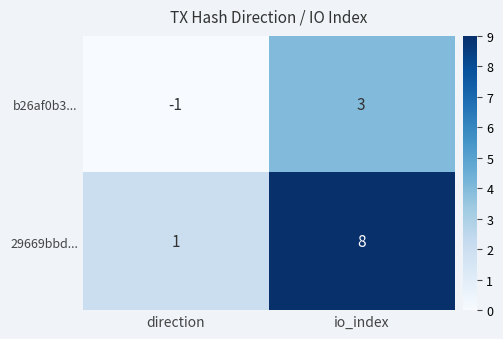

At which label is 29669bbd... closest to 4?

direction